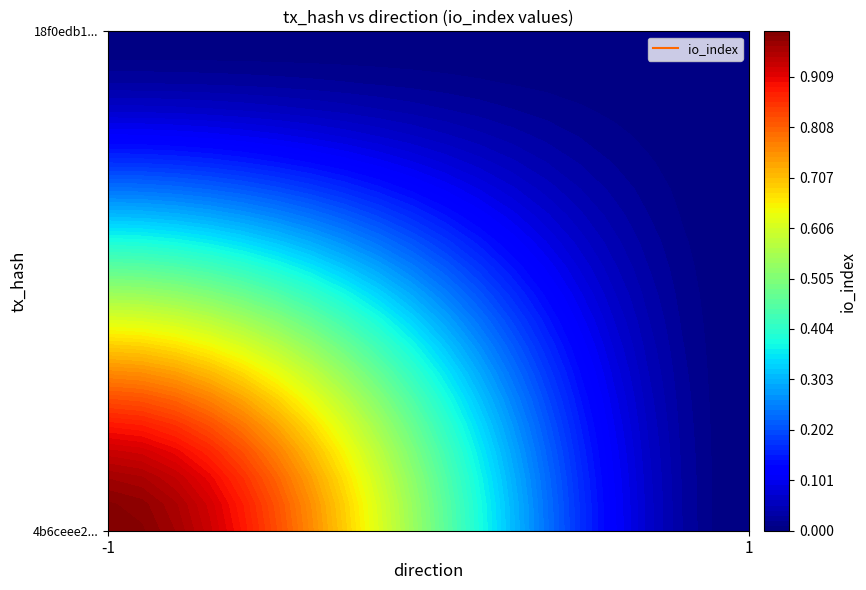

Rank the series at 1 from lowest to highest value.

4b6ceee26501777ed90bcbd8504f0bcce4b1632, 18f0edb13a097f5b181640c9a2a198e652d8a23